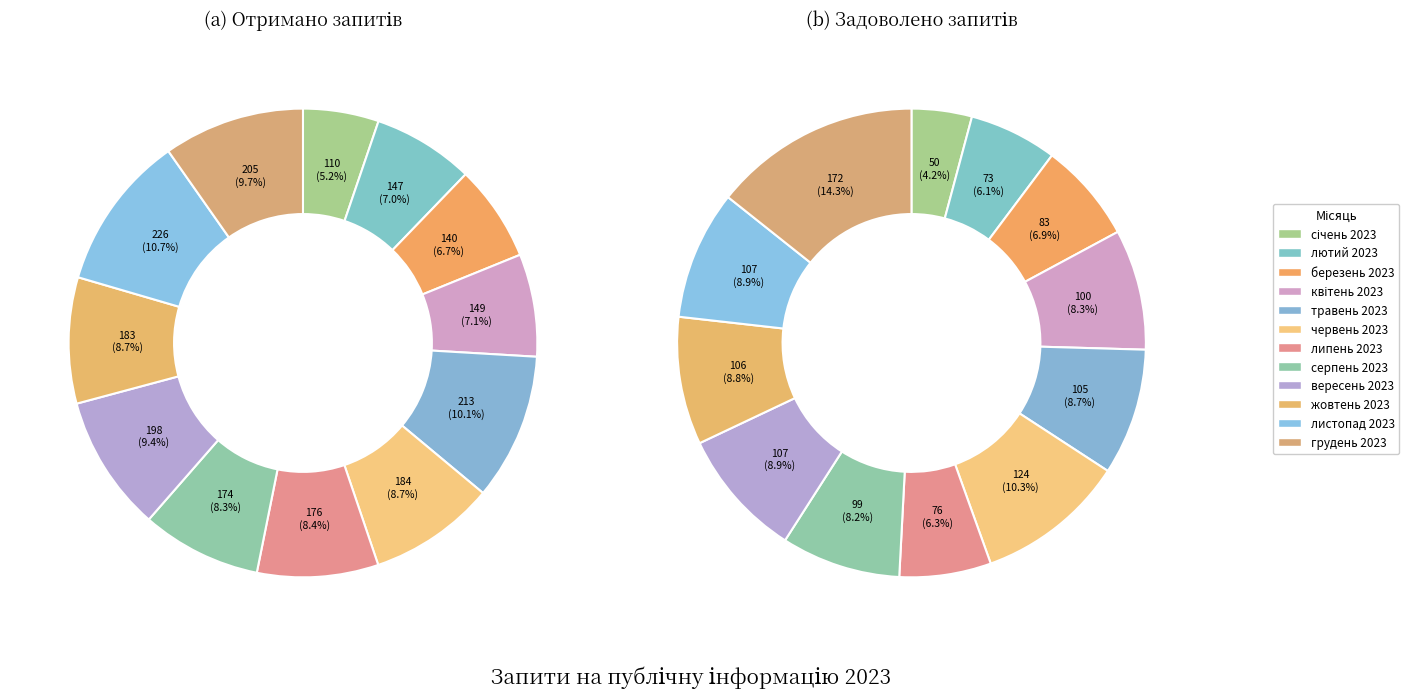

Between жовтень 2023 and травень 2023, which is larger?

травень 2023